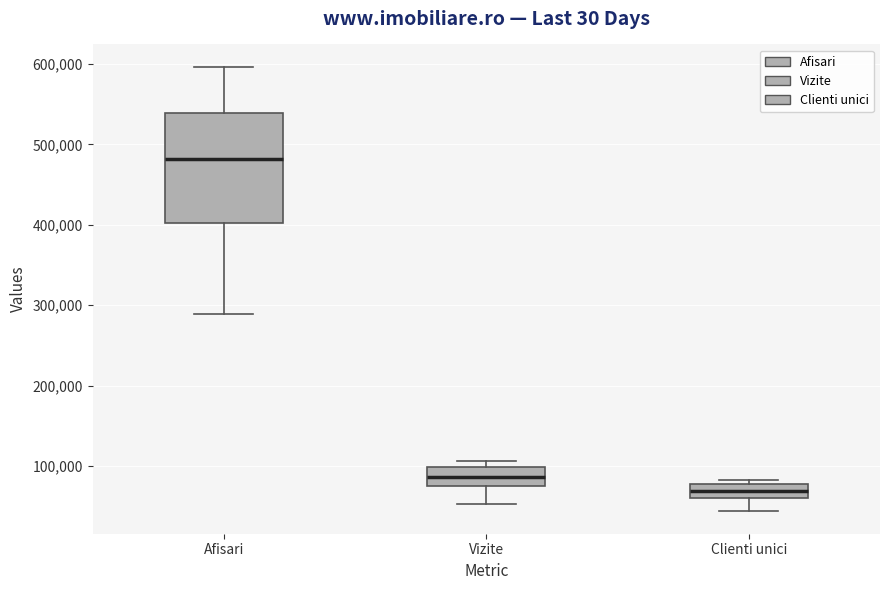

Which box is the tallest, from its lower edge to its upper edge?

Afisari